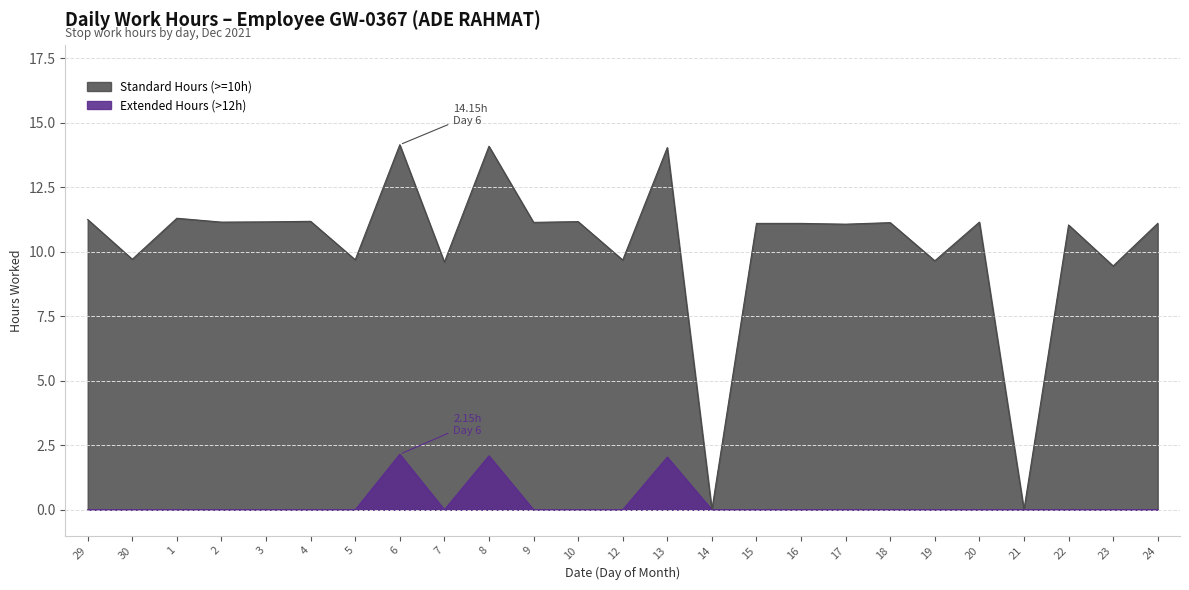

What is the label of the 2nd point from the right?

23